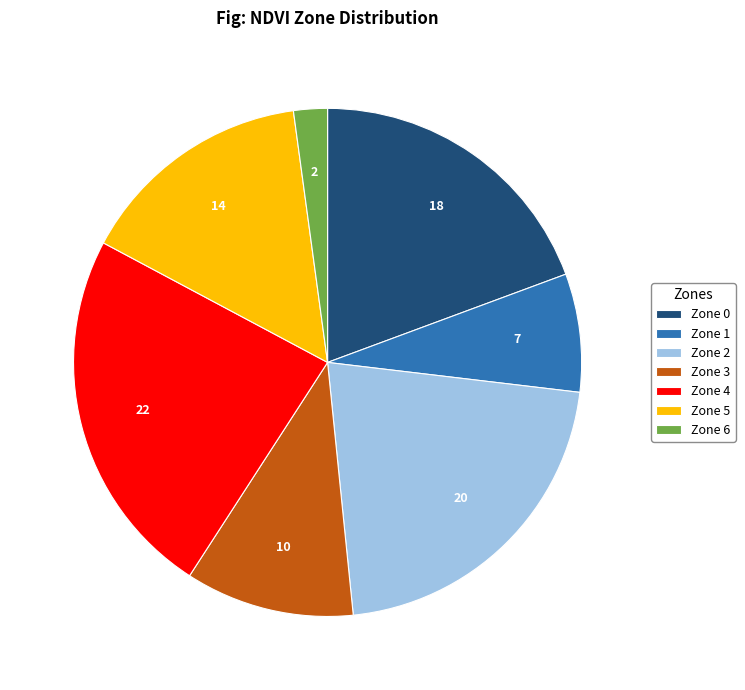

Is it true that Zone 3 is 11% of the pie?

True